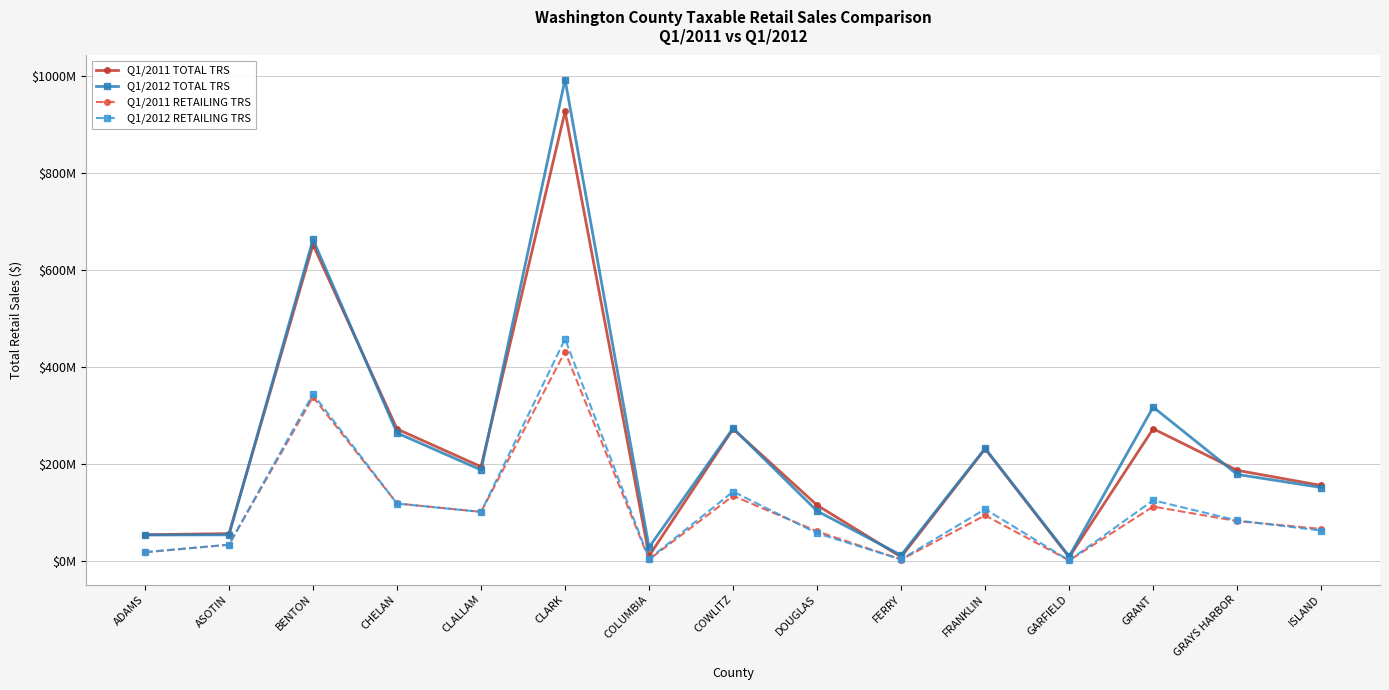

What are all the series names shown in the legend?

Q1/2011 TOTAL TRS, Q1/2012 TOTAL TRS, Q1/2011 RETAILING TRS, Q1/2012 RETAILING TRS